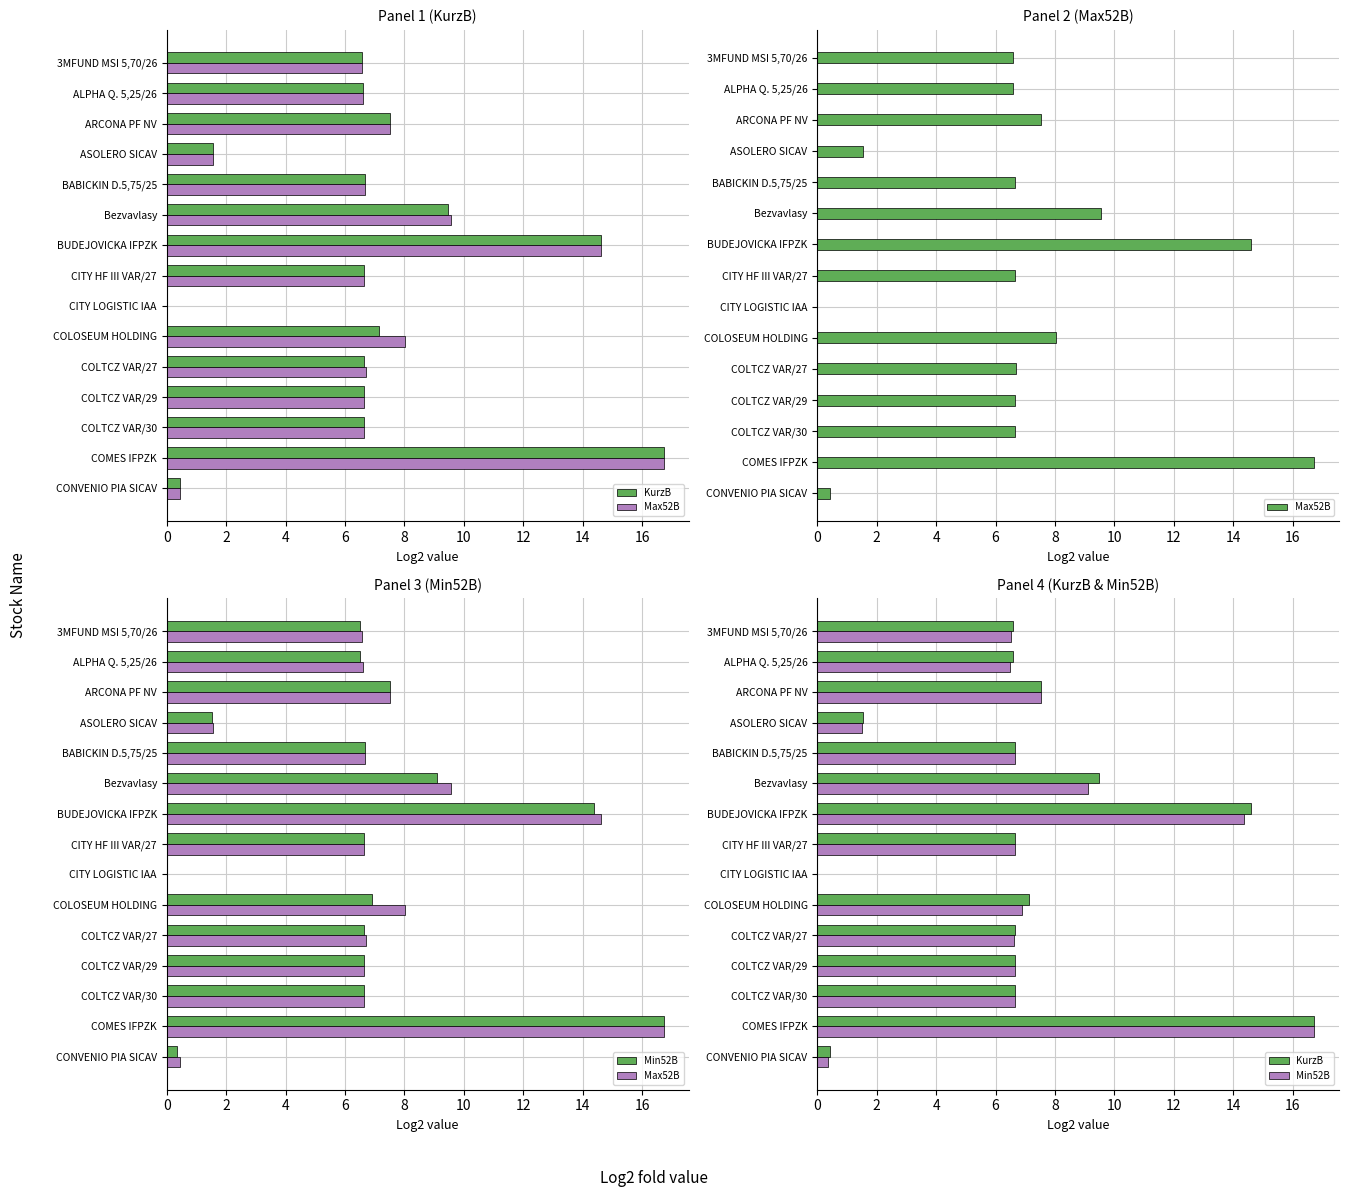

List the series in order of their peak value, lowest first.

KurzB, Max52B, Min52B